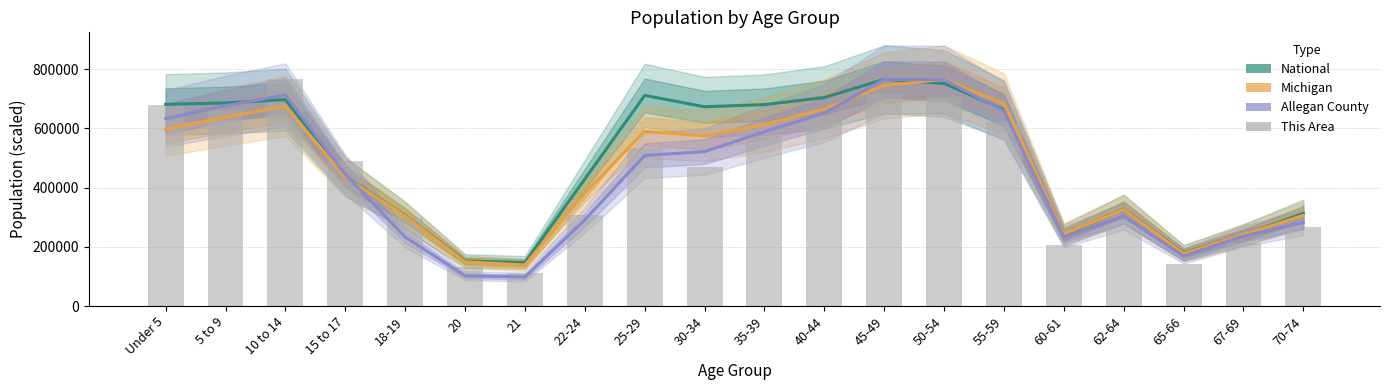

At 67-69, list the series in order from smallest to largest.

This Area, Allegan County, National, Michigan